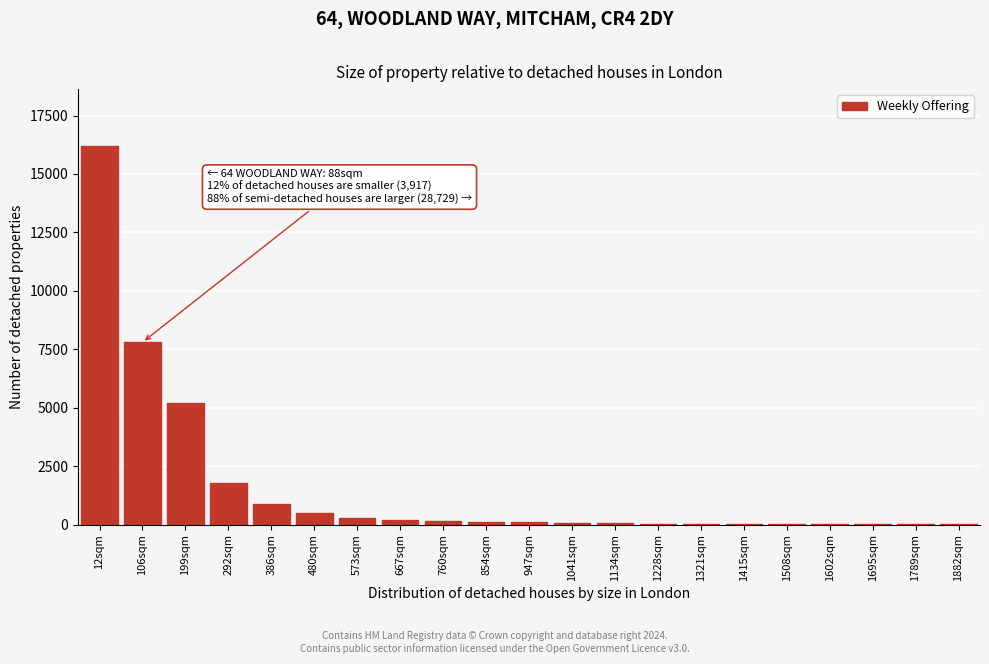

Where is the data nearest to the value 8103?

106sqm